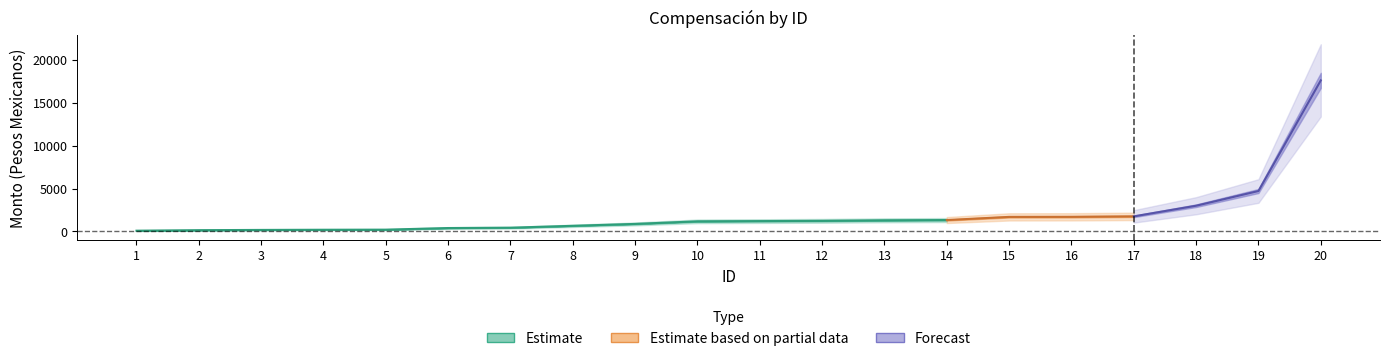

Between 17 and 8, which is larger?

17